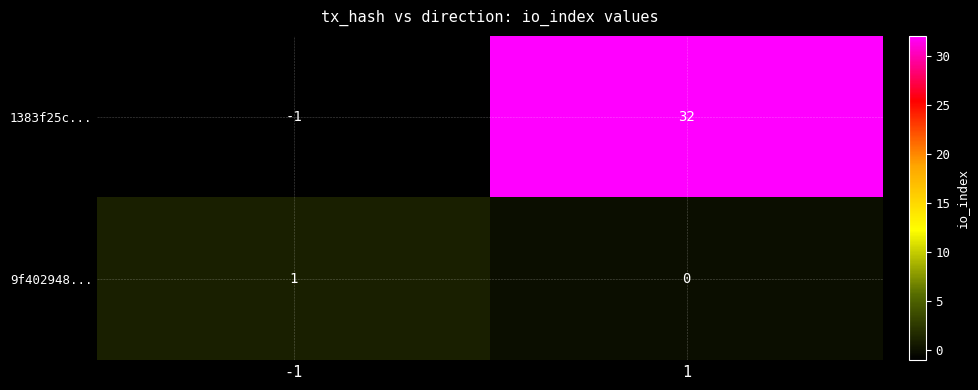

What is the sum of all 1383f25c... values?

31